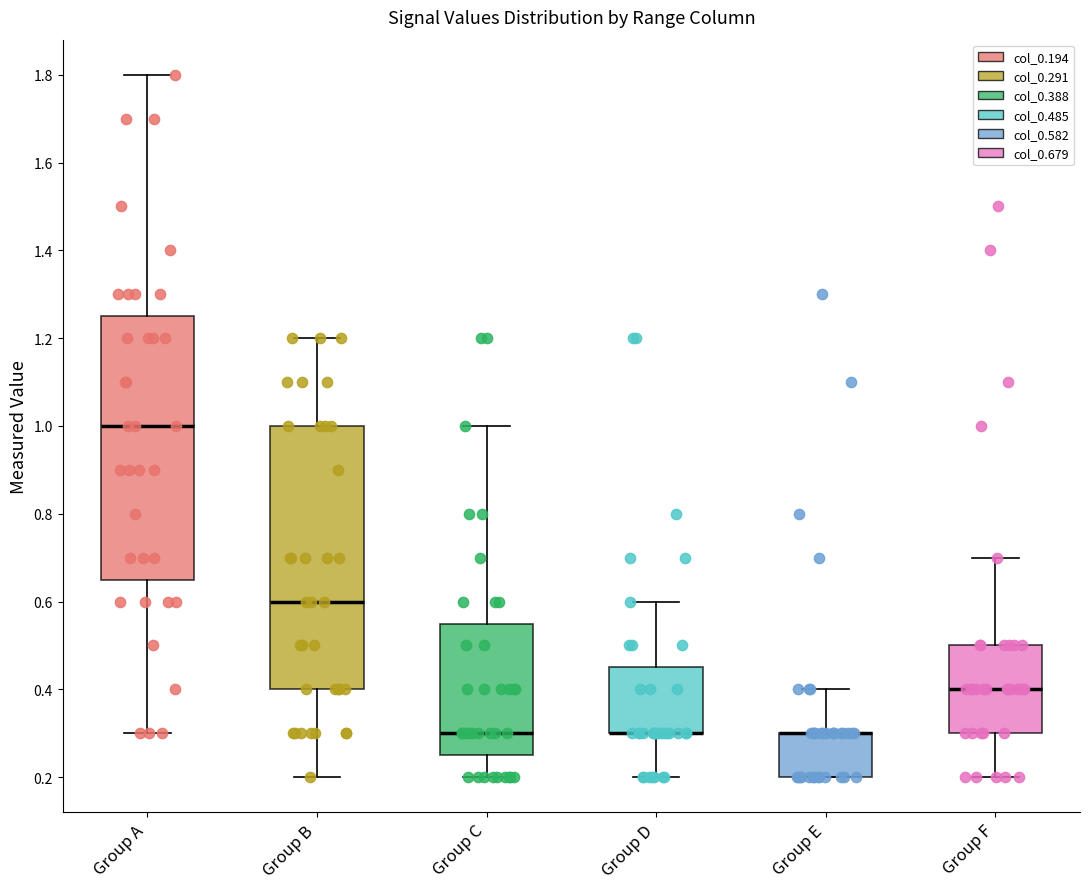

Reading left to right, transcribe this box plot: for each box, give where its median line is, the range the box spans, and where its two whiskers end, as read against the y-axis. The values are not printed on the chart, so give them approximately, as read against the axis.

Group A: median 1.00, box 0.66 to 1.26, whiskers 0.30 to 1.80
Group B: median 0.60, box 0.40 to 1.00, whiskers 0.20 to 1.20
Group C: median 0.30, box 0.26 to 0.56, whiskers 0.20 to 1.00
Group D: median 0.30 (drawn on the box's lower edge), box 0.30 to 0.46, whiskers 0.20 to 0.60
Group E: median 0.30 (drawn on the box's upper edge), box 0.20 to 0.30, whiskers 0.20 to 0.40
Group F: median 0.40, box 0.30 to 0.50, whiskers 0.20 to 0.70